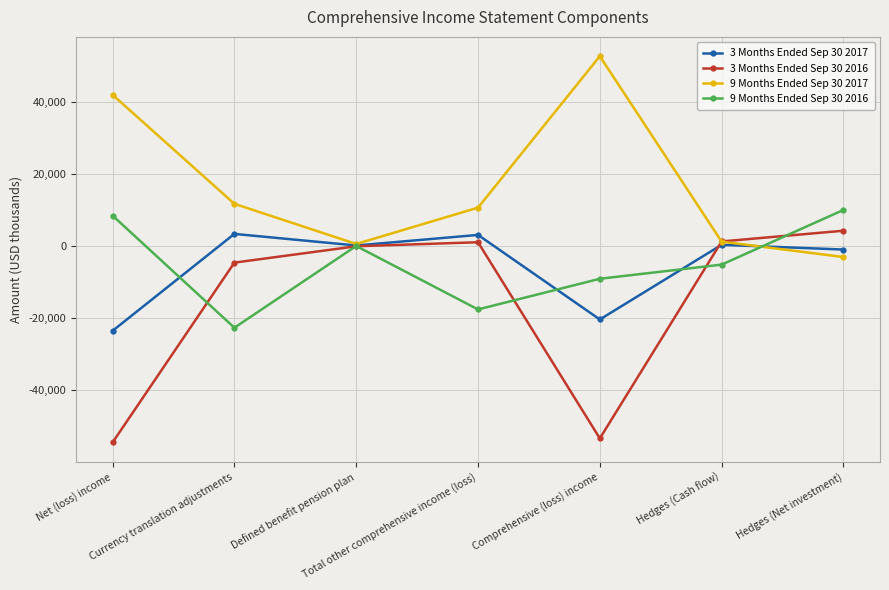

What is the average value of the 9 Months Ended Sep 30 2017 series?

16619